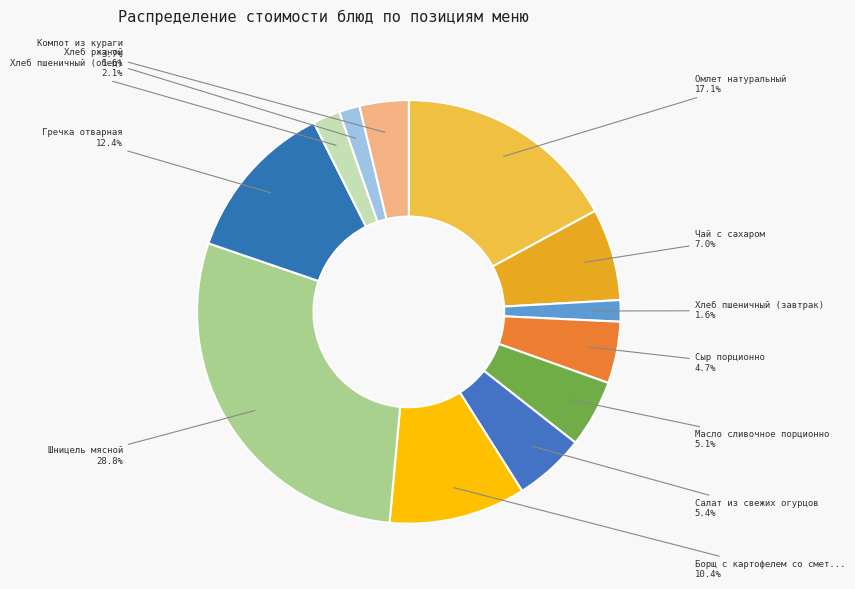

To the nearest percent, what is the difference between the largest and smallest slice percentages?

27%